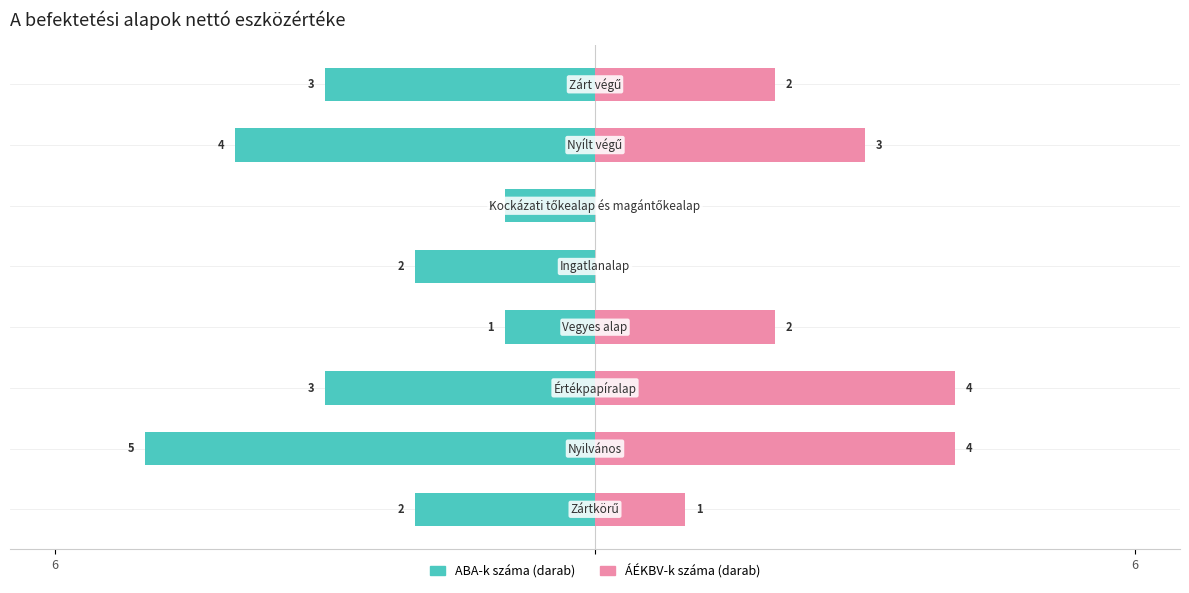

What is the smallest value displayed?

-5